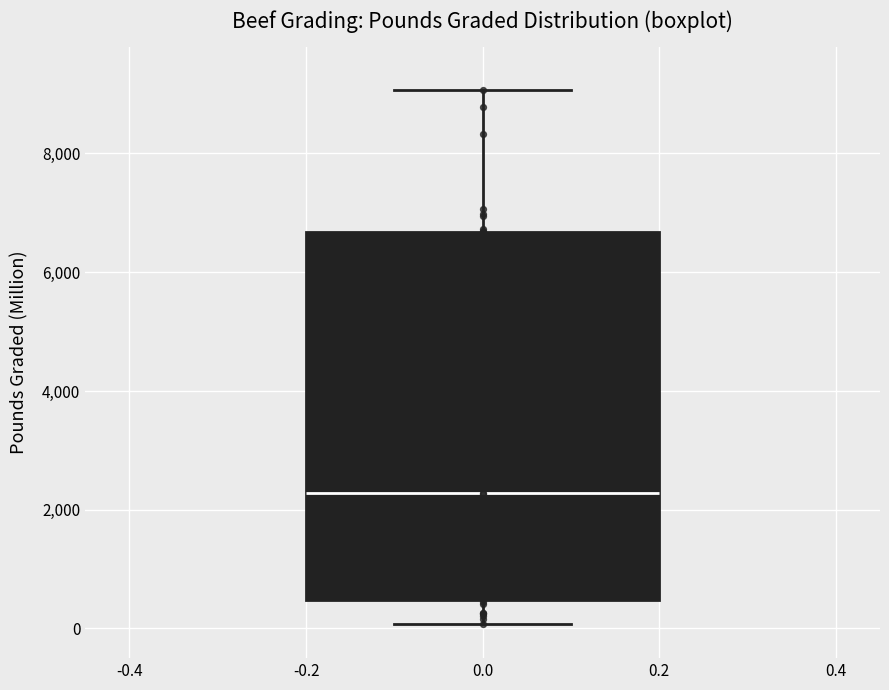

Read this box plot against the y-axis: the position of the median line, the range covered by the box, and the ends of both whiskers. The values are not printed on the chart, so give them approximately, as read against the axis.

median 2200, box 400 to 6600, whiskers 0 to 9000